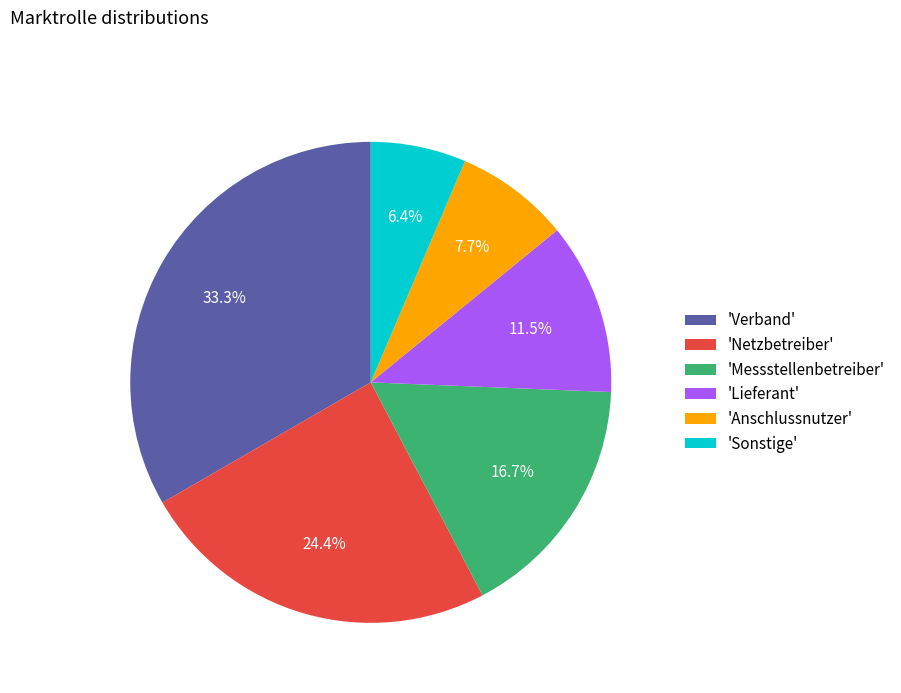

What percentage do 'Netzbetreiber' and 'Verband' together represent?

57.7%